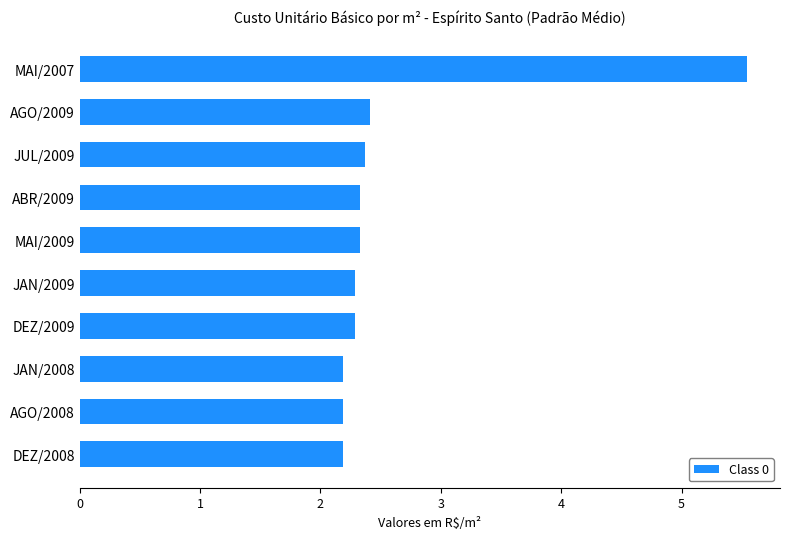

What value does the data have at JAN/2009?

2.3